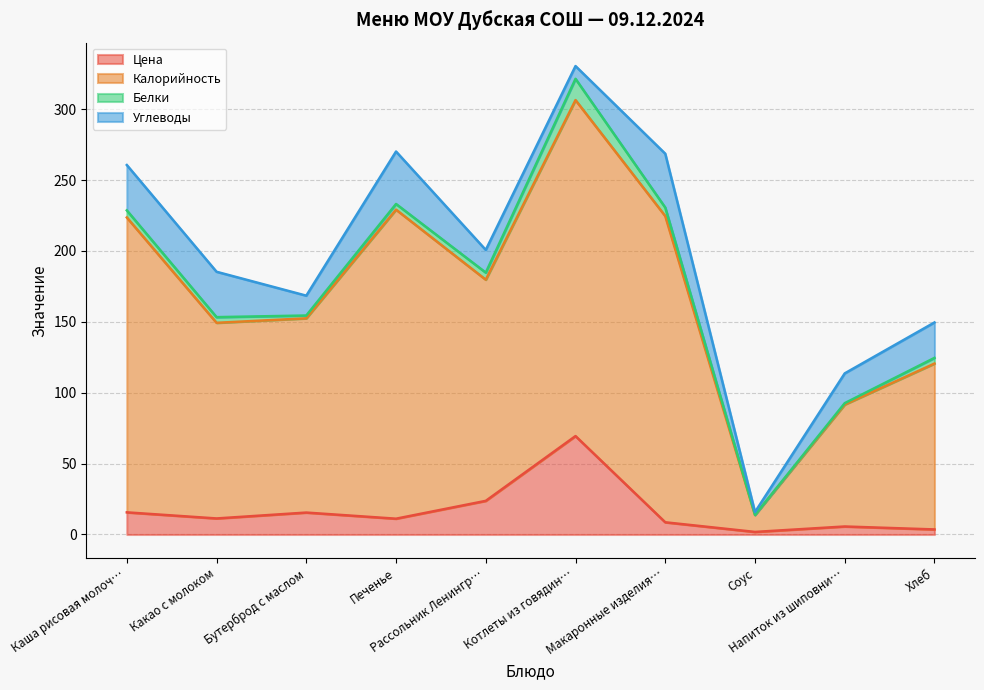

True or false: Калорийность and Цена cross at least once.

False